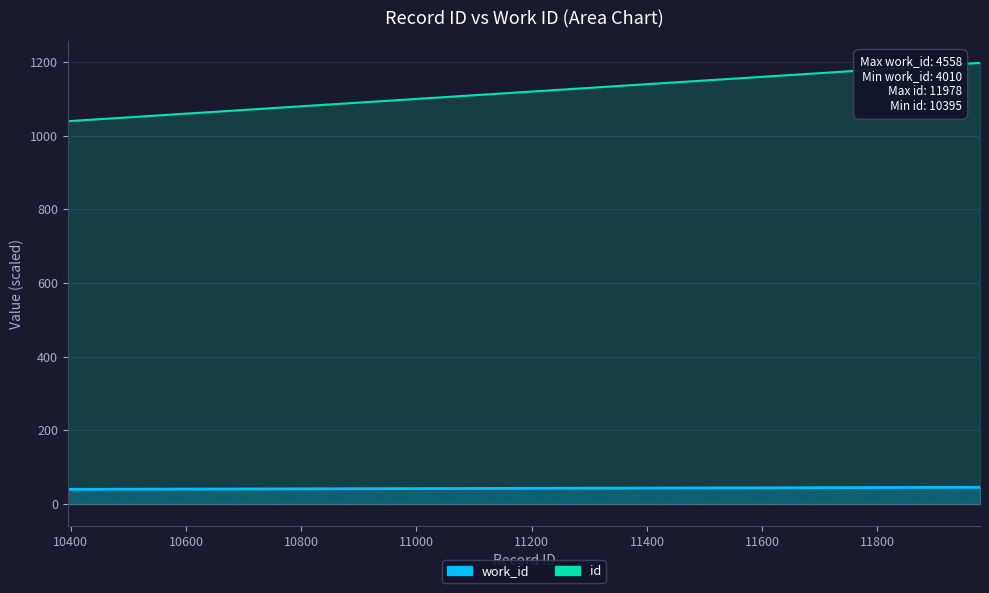

Reading left to right, what are all the values shown in this chart?

work_id: 40.1	40.2	40.2	40.2	40.1	45.1	45.2	45.6
id: 1039.5	1040.2	1040.4	1040.5	1040.6	1184.0	1185.9	1197.8